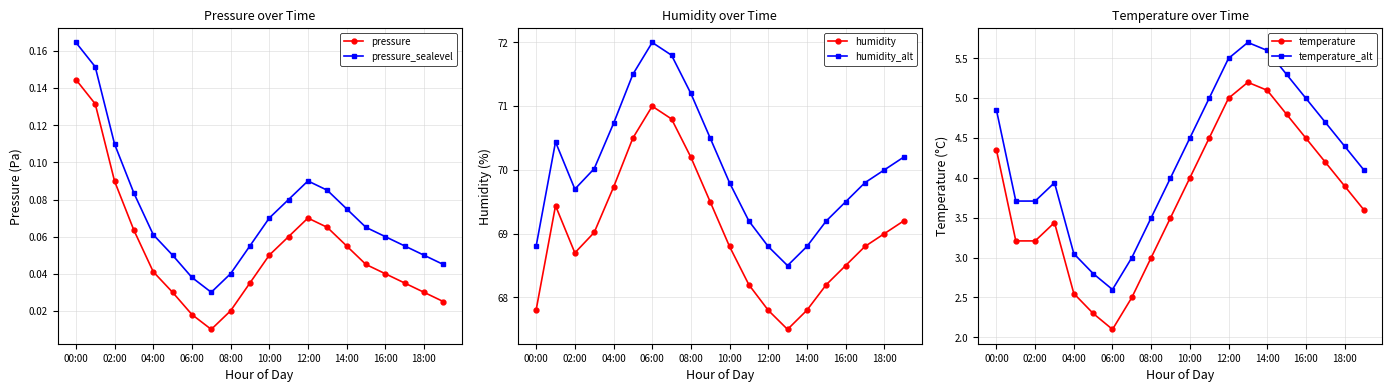

Count the pressure_sealevel values in the range 0 to 1.

20